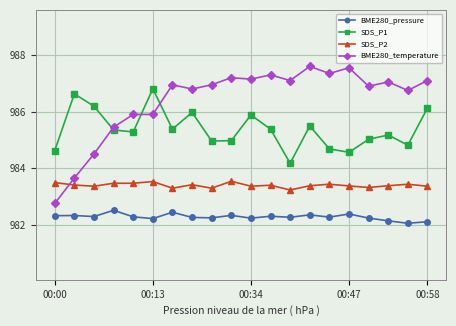

How many SDS_P2 values are between 983 and 984?

20